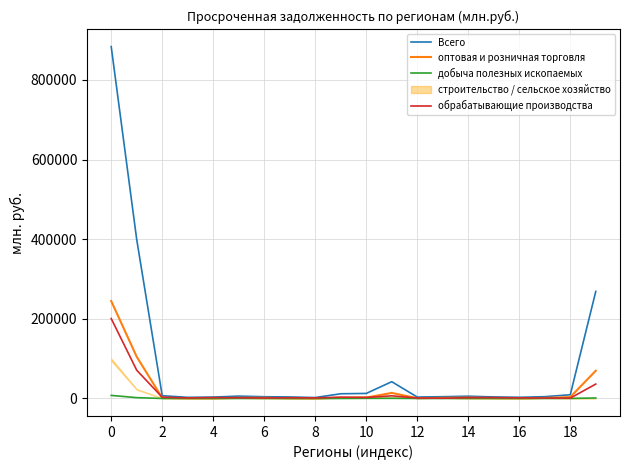

True or false: оптовая и розничная торговля and Всего intersect in this chart.

False